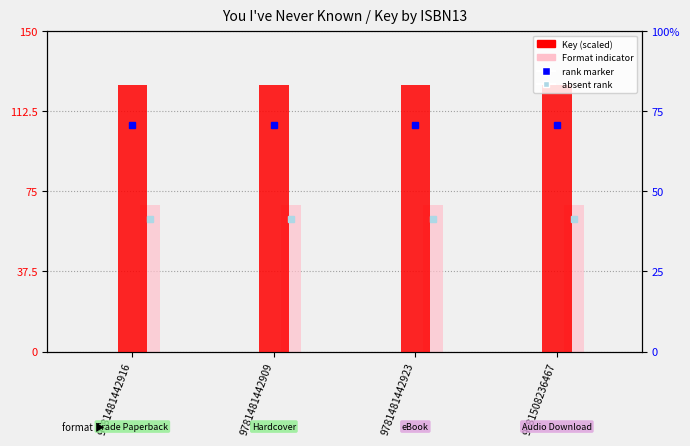

Is the value of Key (scaled) at 9781481442916 greater than the value of Format indicator at 9781481442923?

Yes